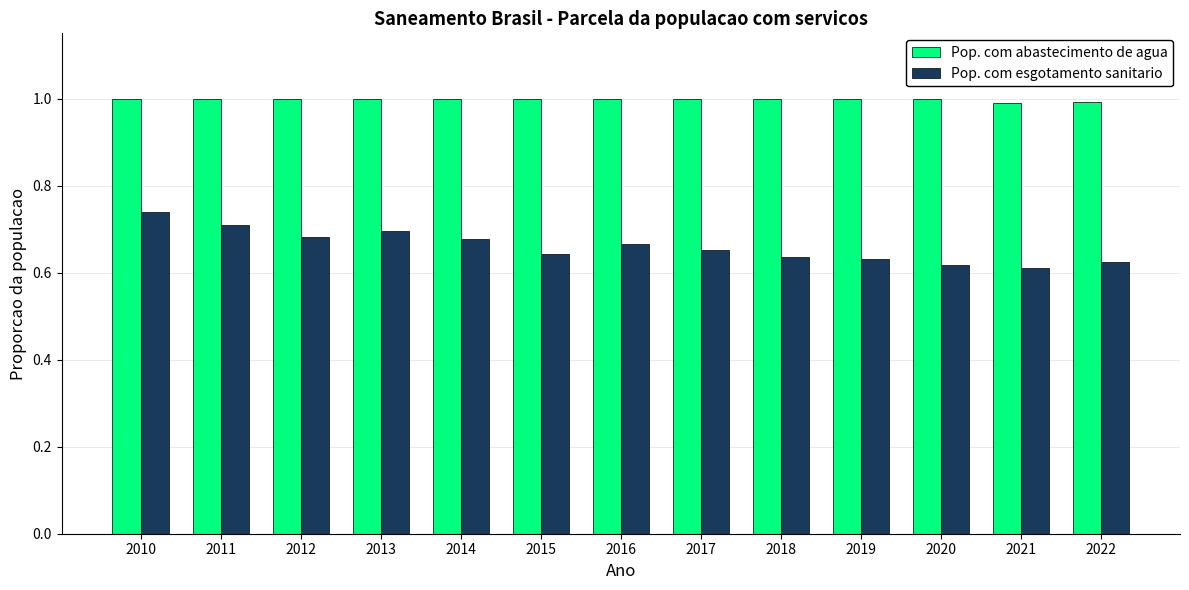

The value of Pop. com esgotamento sanitario at 2012 is 0.7. True or false?

True